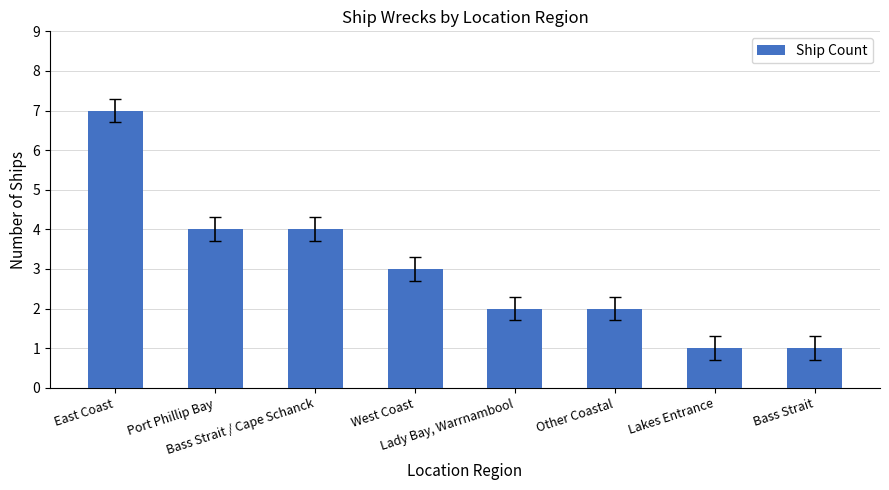

Are the bars horizontal?

No